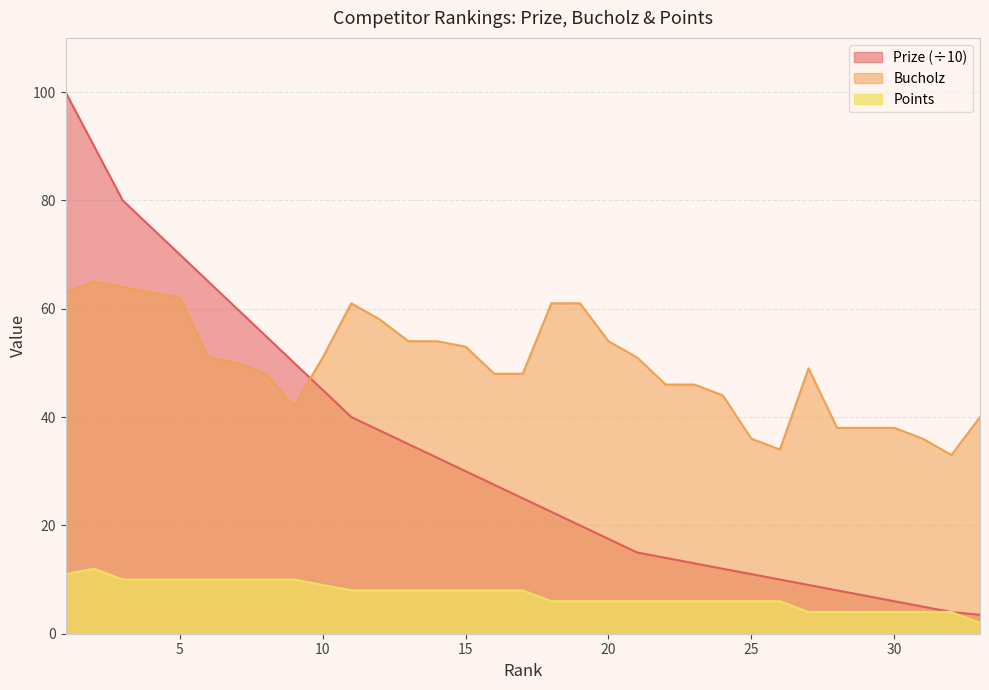

What is the difference between the Bucholz values at 4 and 29?

25.0